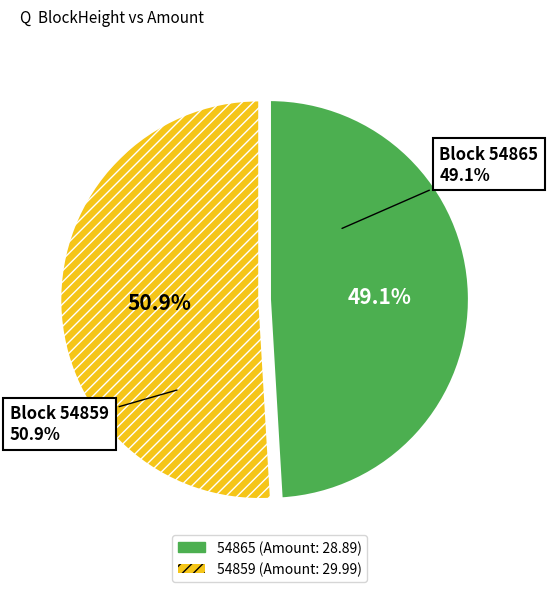

Does 54859 represent more than half of the total?

Yes